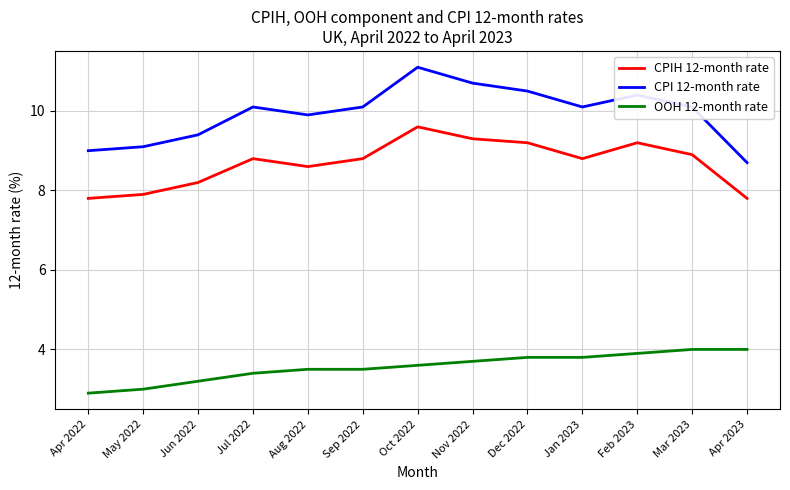

Is it true that CPIH 12-month rate equals 7.9 at May 2022?

True